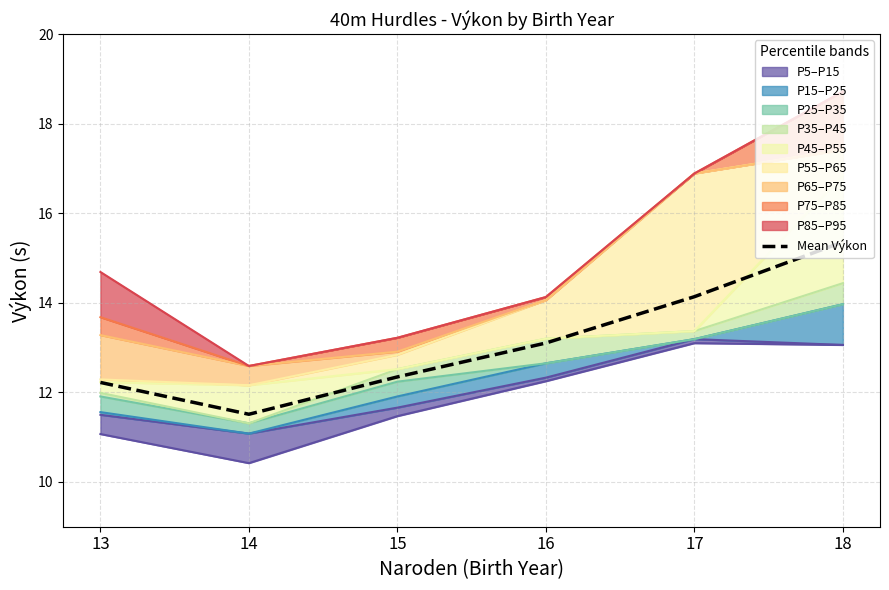

At which category does the data reach its first local valley?

14